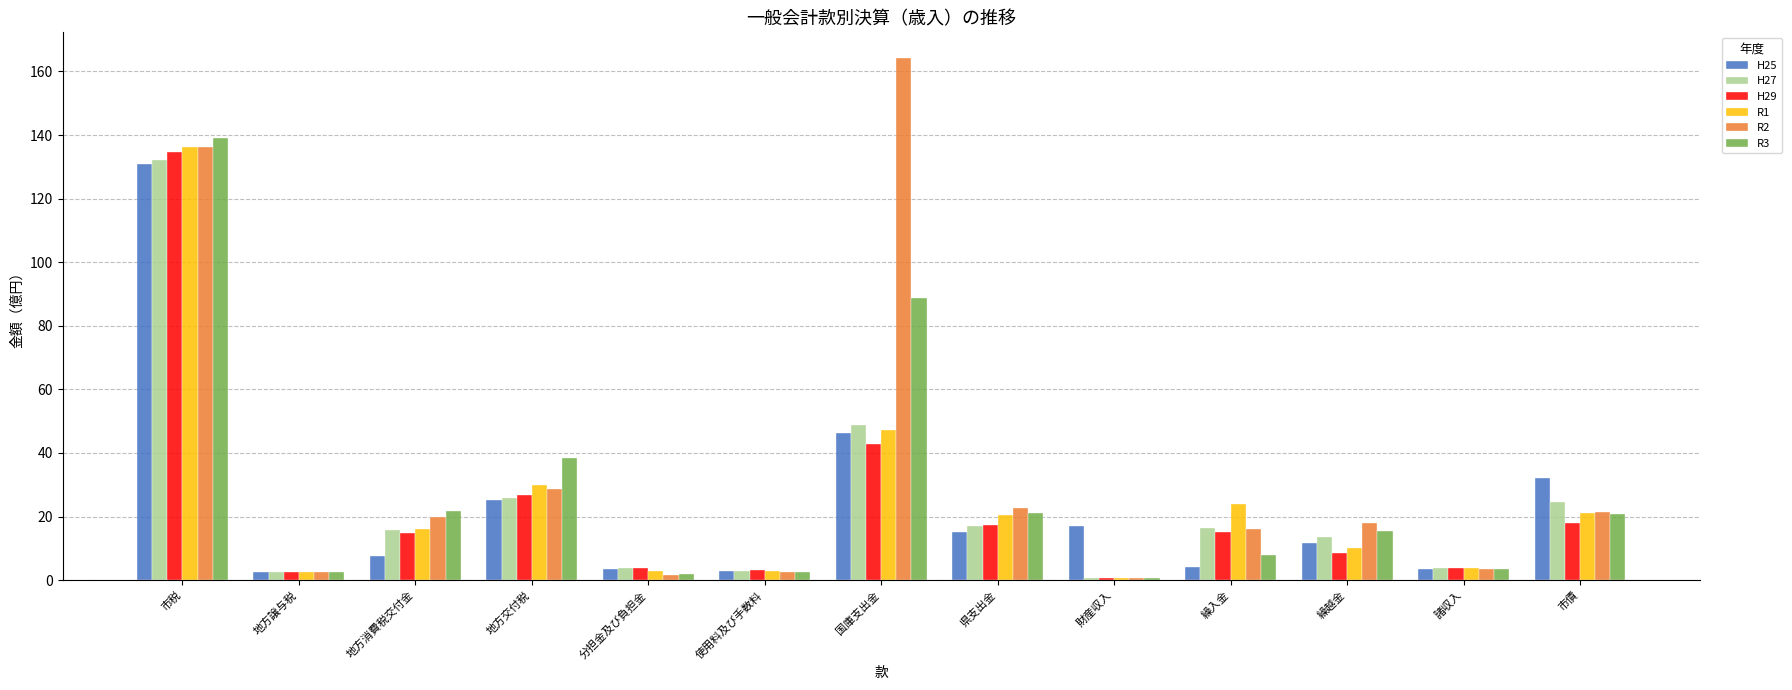

Where is H29 nearest to the value 67?

国庫支出金